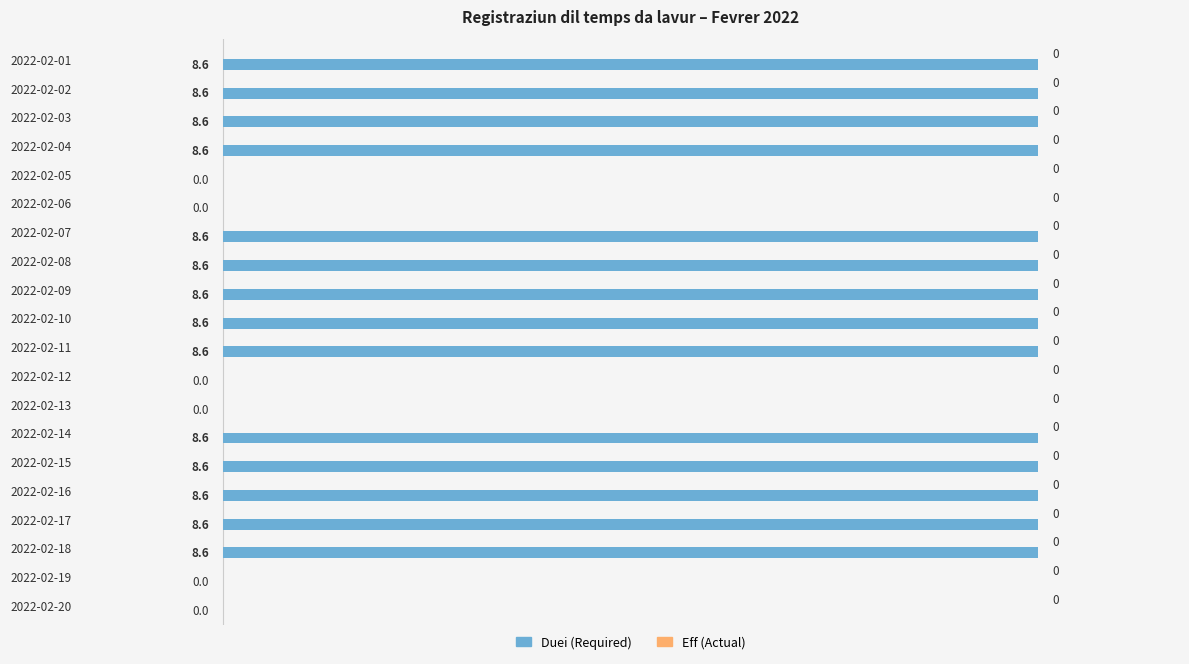

What is the maximum value shown in the chart?

8.6